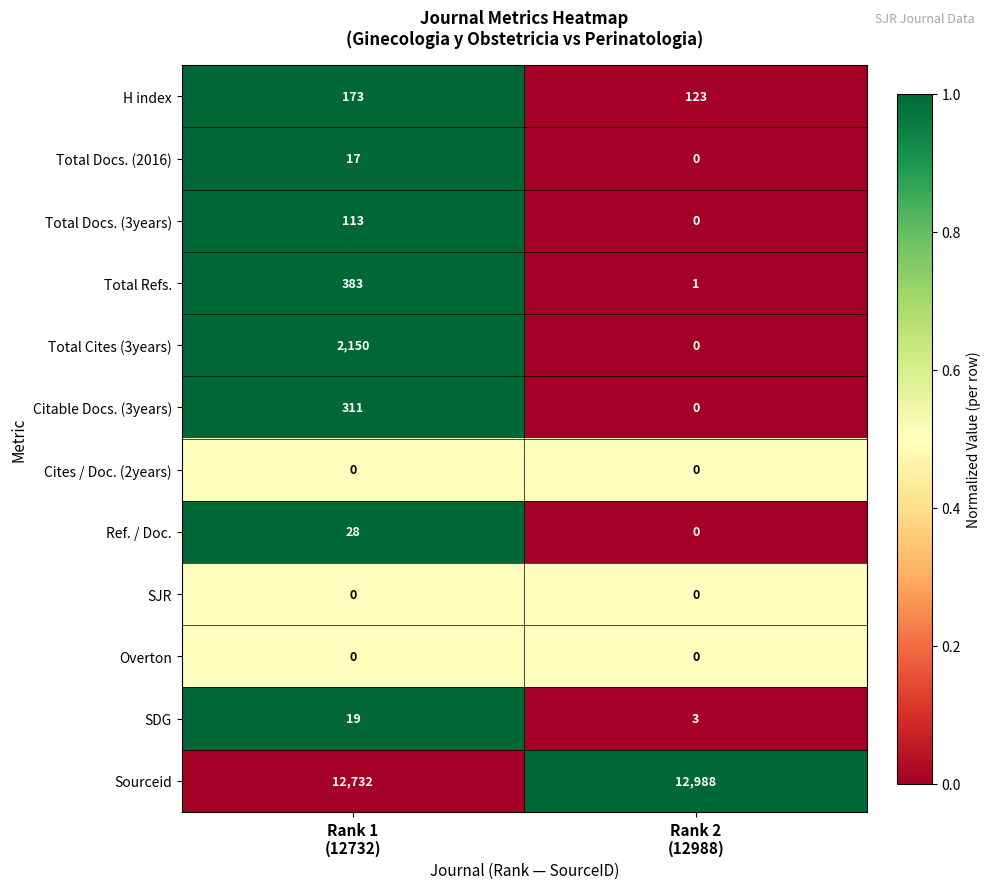

Between Rank 1
(12732) and Rank 2
(12988), which series saw the biggest shift?

Total Cites (3years)